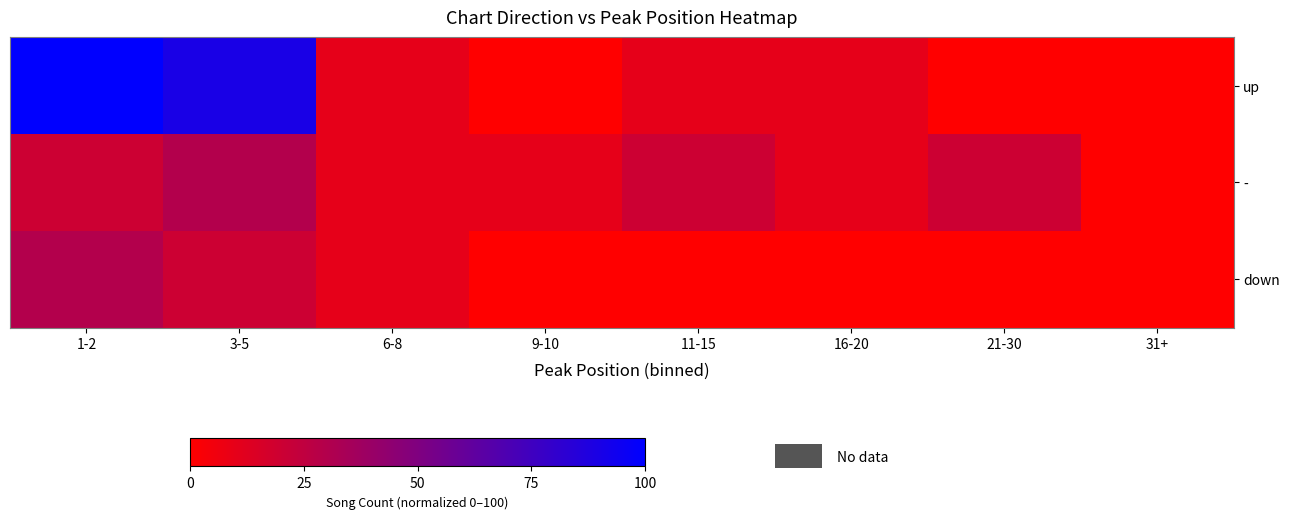

Reading right to left, transcribe all the data shown in this chart.

up: 31+=0	21-30=0	16-20=10	11-15=10	9-10=0	6-8=10	3-5=90	1-2=100
-: 31+=0	21-30=20	16-20=10	11-15=20	9-10=10	6-8=10	3-5=30	1-2=20
down: 31+=0	21-30=0	16-20=0	11-15=0	9-10=0	6-8=10	3-5=20	1-2=30